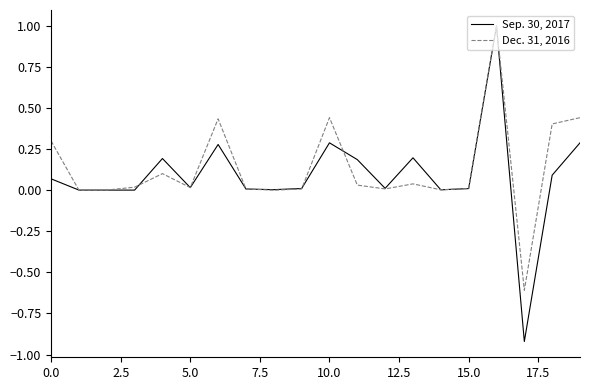

Rank the series by their average value, from lowest to highest.

Sep. 30, 2017, Dec. 31, 2016